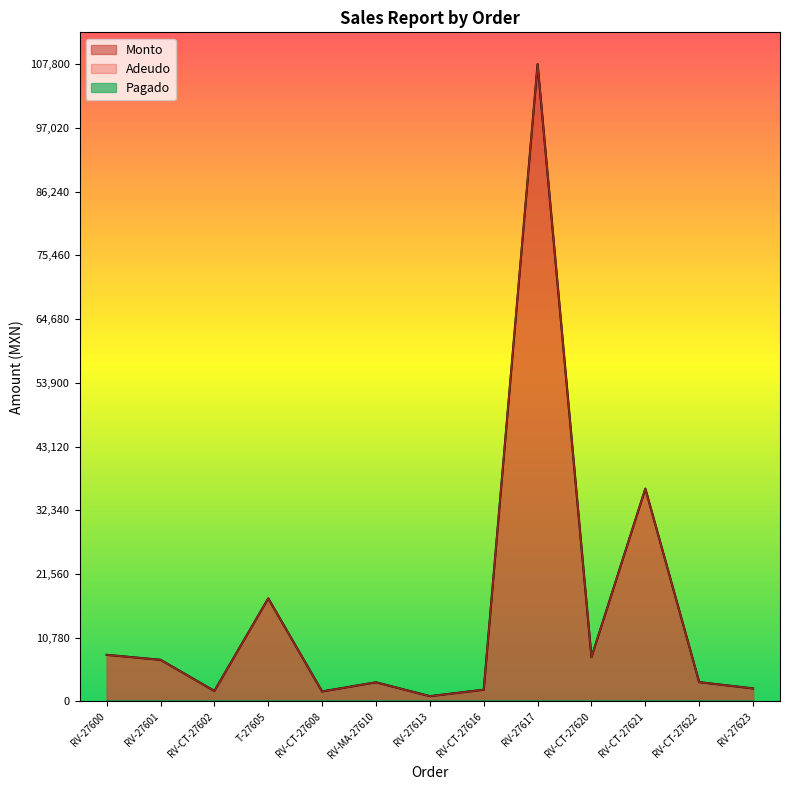

How many interior local valleys does the Monto series have?

4